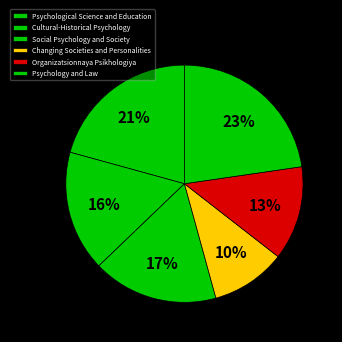

Is it true that Psychology and Law is 23% of the pie?

True